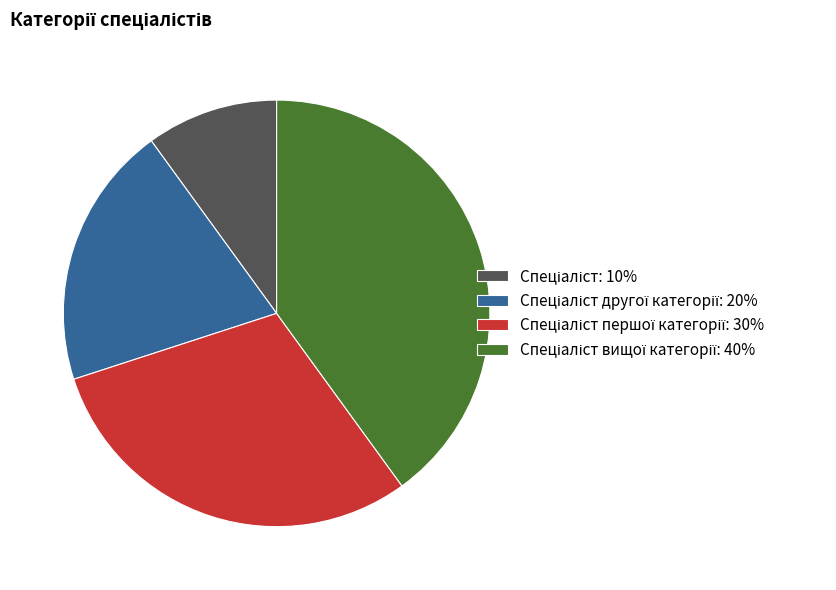

Does any single category account for the majority?

No